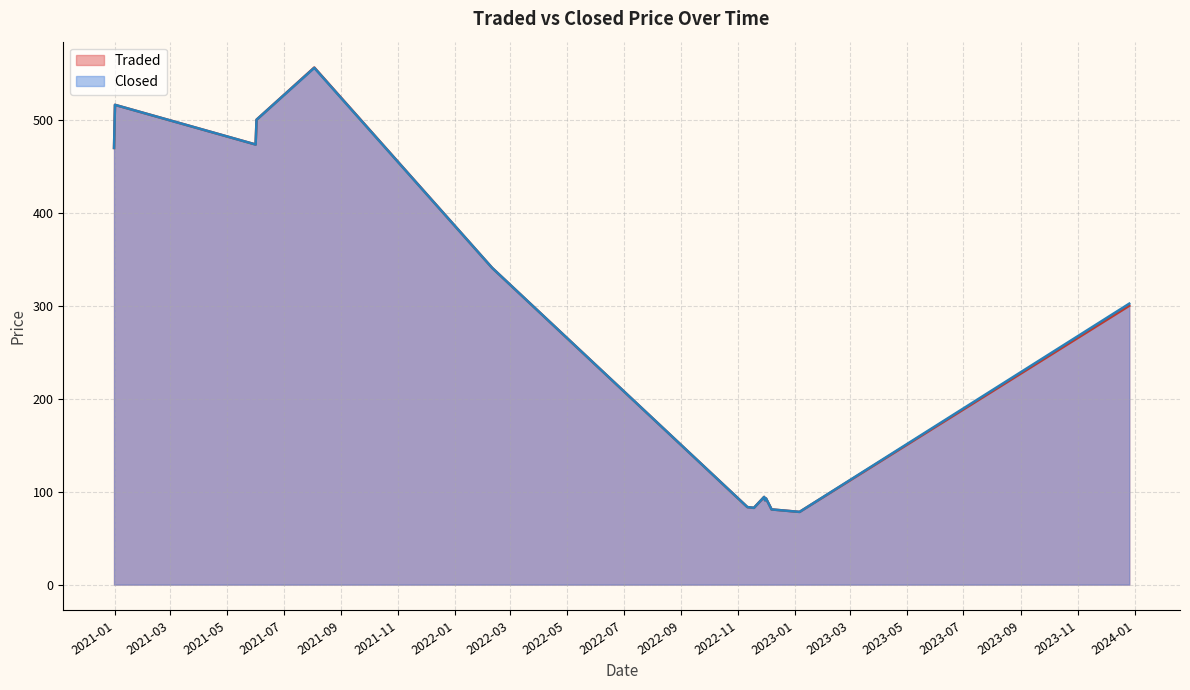

Count the number of data series in this chart.

2